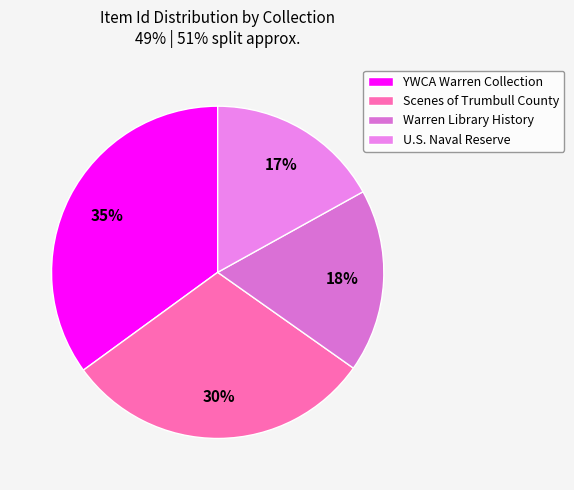

Is it true that U.S. Naval Reserve is 17% of the pie?

True